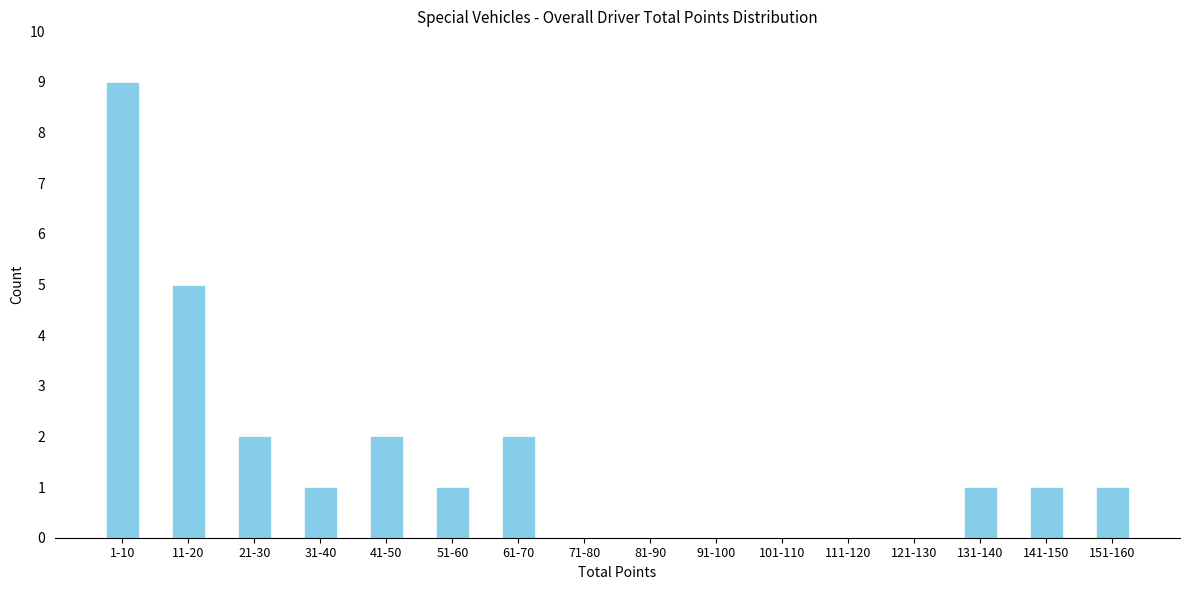

Reading left to right, what are all the values shown in this chart?

1-10=9	11-20=5	21-30=2	31-40=1	41-50=2	51-60=1	61-70=2	71-80=0	81-90=0	91-100=0	101-110=0	111-120=0	121-130=0	131-140=1	141-150=1	151-160=1